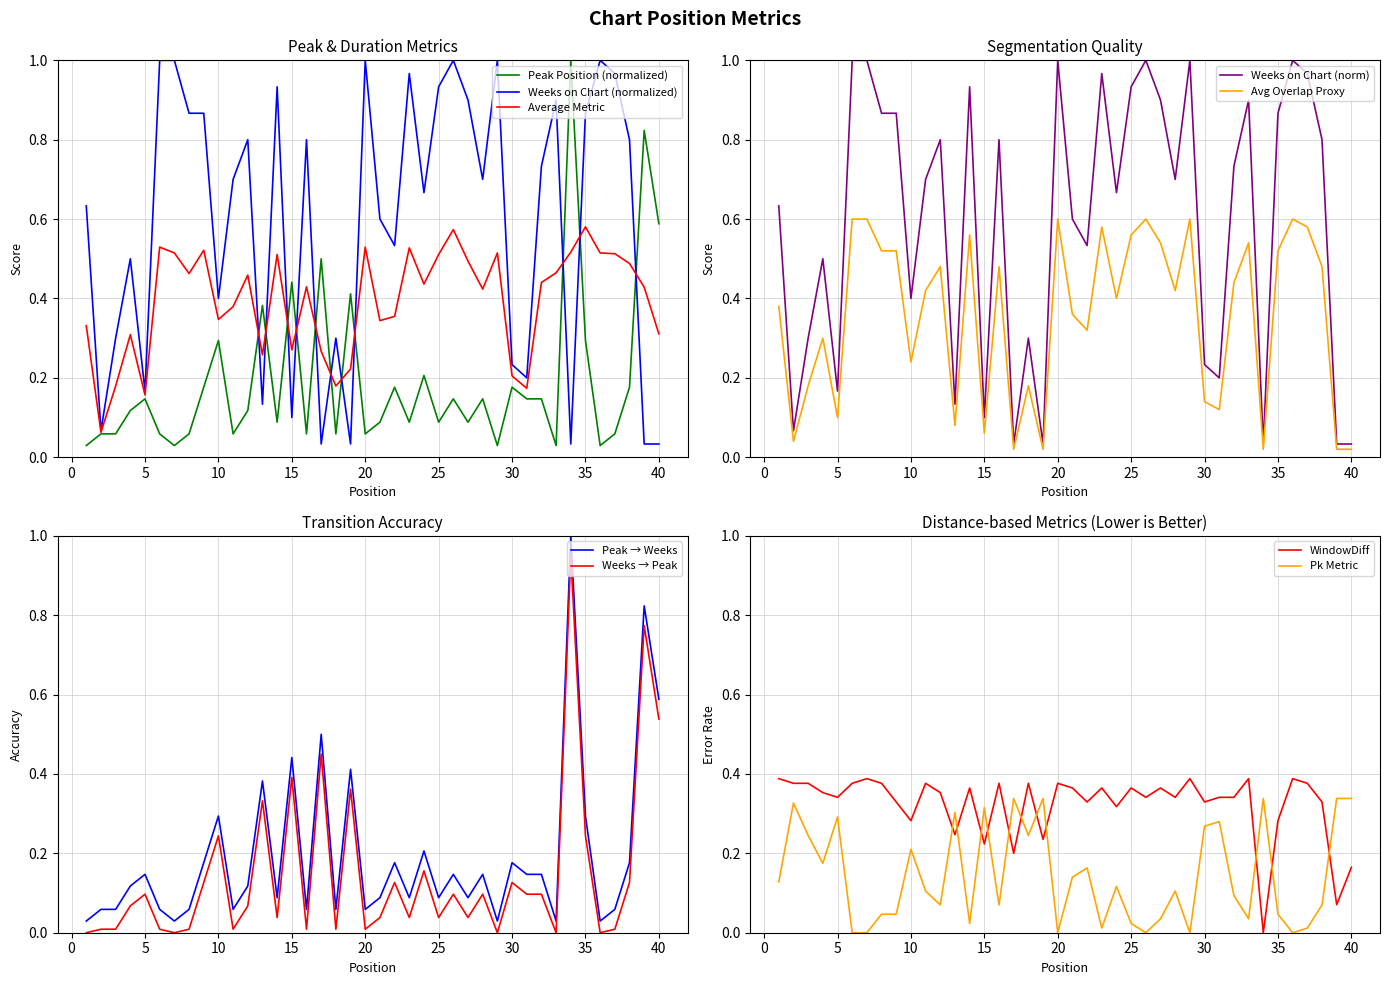

After their last crossing, which series has the higher values: WindowDiff or Pk Metric?

Pk Metric